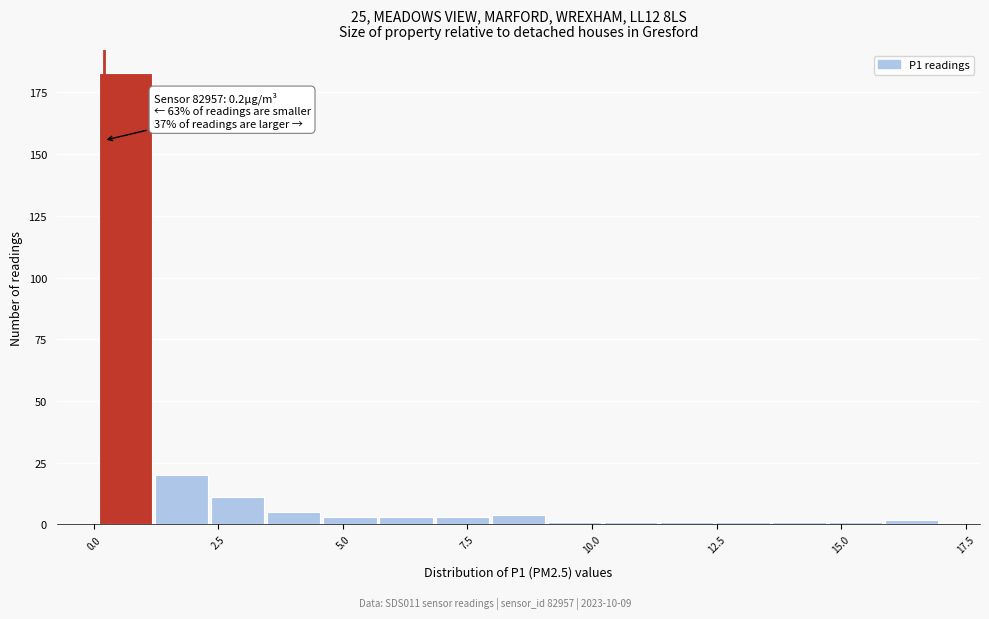

Around what value on the x-axis is the tallest bar? Give the approximate position of its centre, as read against the axis.

0.5